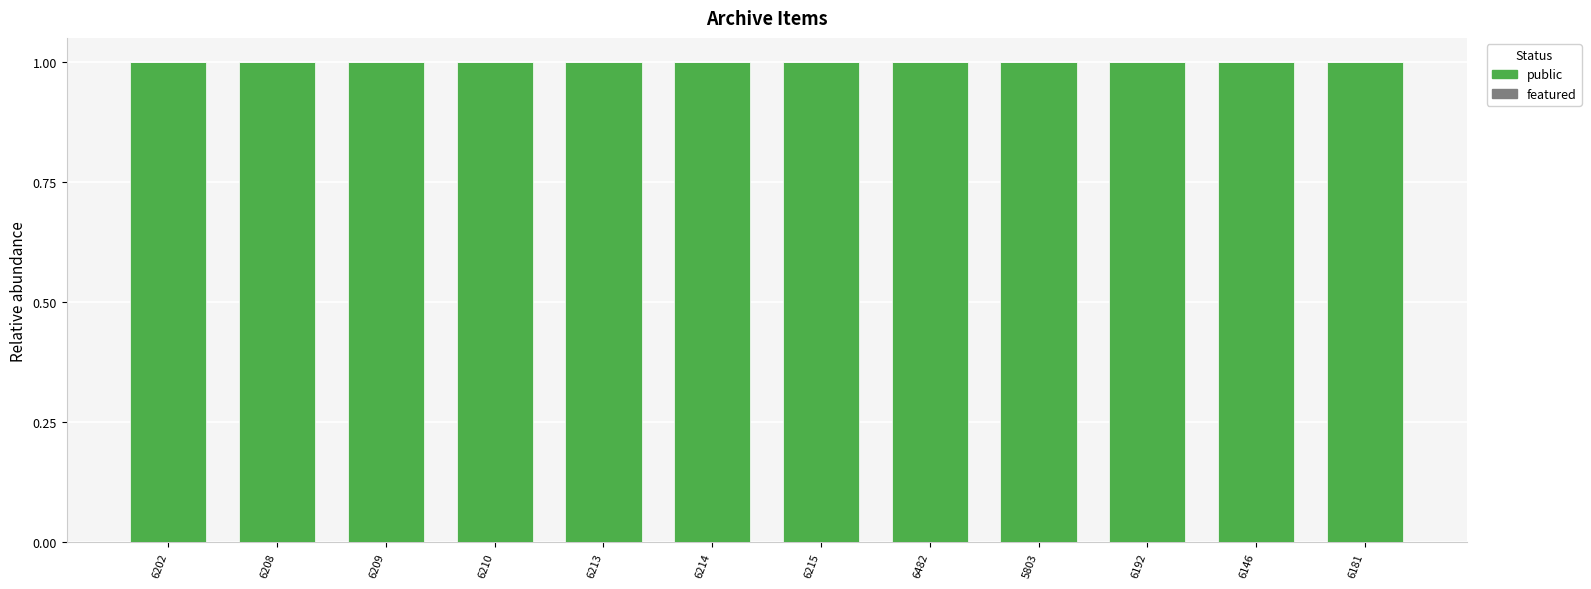

What position from the left is 6181?

12